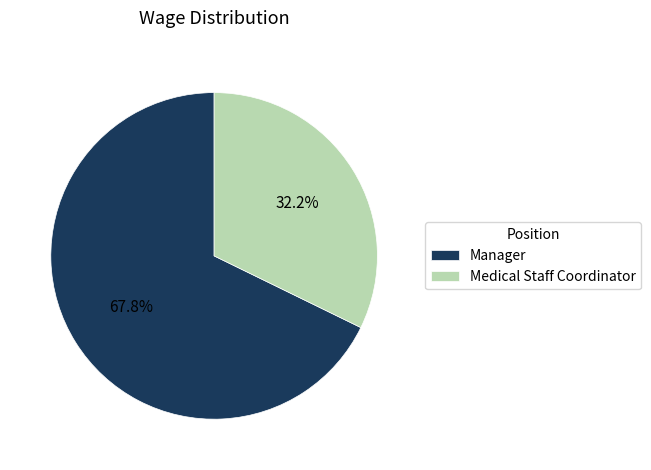

What is the smallest slice in the pie chart?

Medical Staff Coordinator